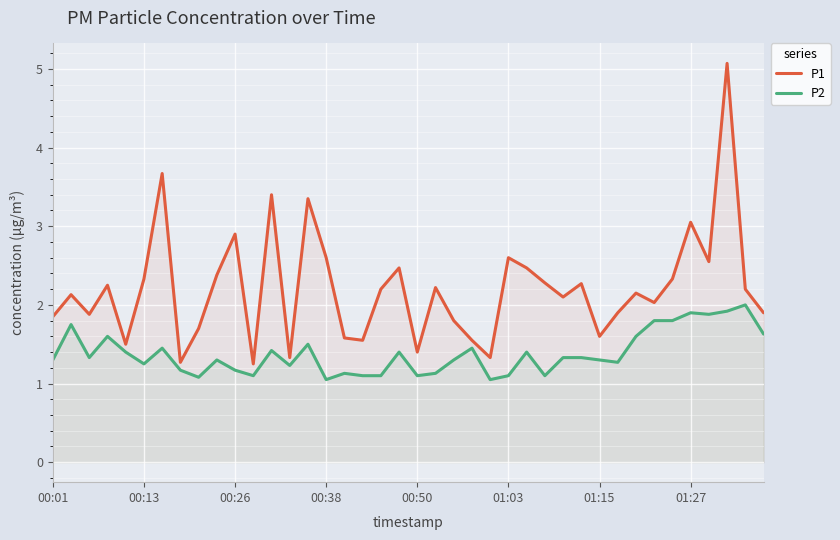

Between 00:01 and 00:26, which series saw the biggest shift?

P1